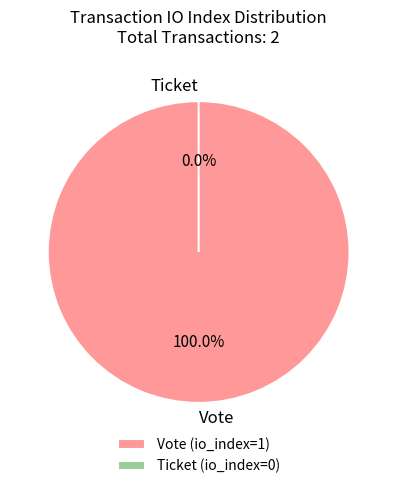

Is it true that Vote is 100% of the pie?

True